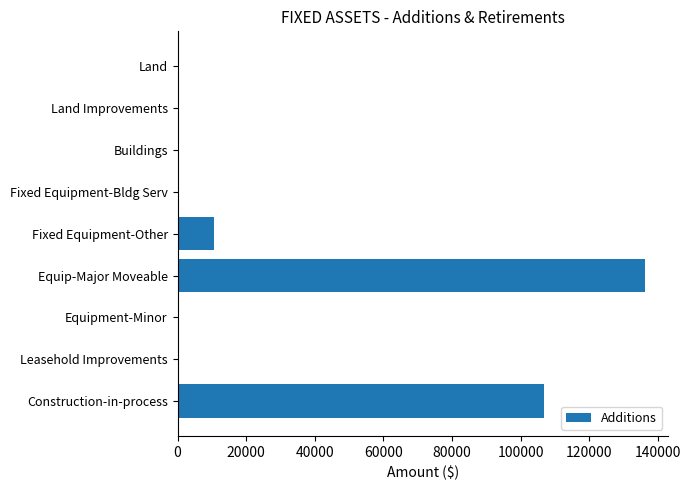

Reading top to bottom, what are all the values shown in this chart?

Land=0	Land Improvements=0	Buildings=0	Fixed Equipment-Bldg Serv=0	Fixed Equipment-Other=10723	Equip-Major Moveable=136213	Equipment-Minor=0	Leasehold Improvements=0	Construction-in-process=106840